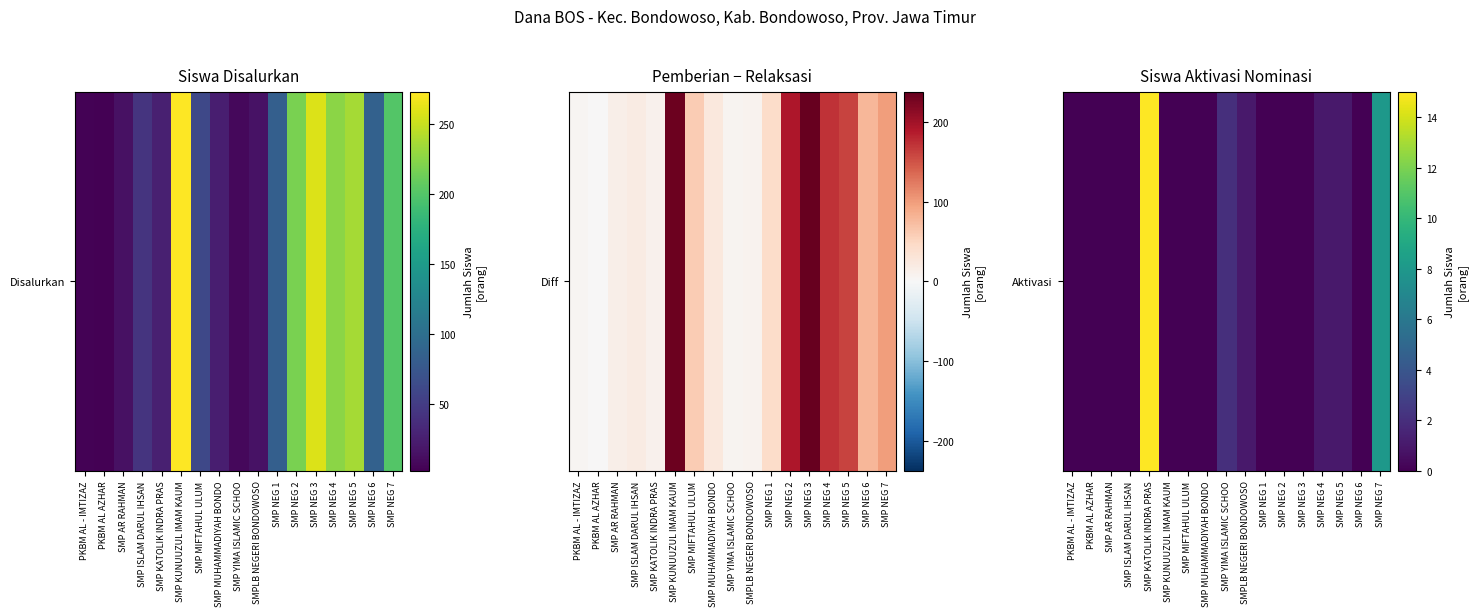

Reading left to right, what are all the values shown in this chart?

PKBM AL - IMTIZAZ=0	PKBM AL AZHAR=0	SMP AR RAHMAN=0	SMP ISLAM DARUL IHSAN=0	SMP KATOLIK INDRA PRAS=15	SMP KUNUUZUL IMAM KAUM=0	SMP MIFTAHUL ULUM=0	SMP MUHAMMADIYAH BONDO=0	SMP YIMA ISLAMIC SCHOO=2	SMPLB NEGERI BONDOWOSO=1	SMP NEG 1=0	SMP NEG 2=0	SMP NEG 3=0	SMP NEG 4=1	SMP NEG 5=1	SMP NEG 6=0	SMP NEG 7=8